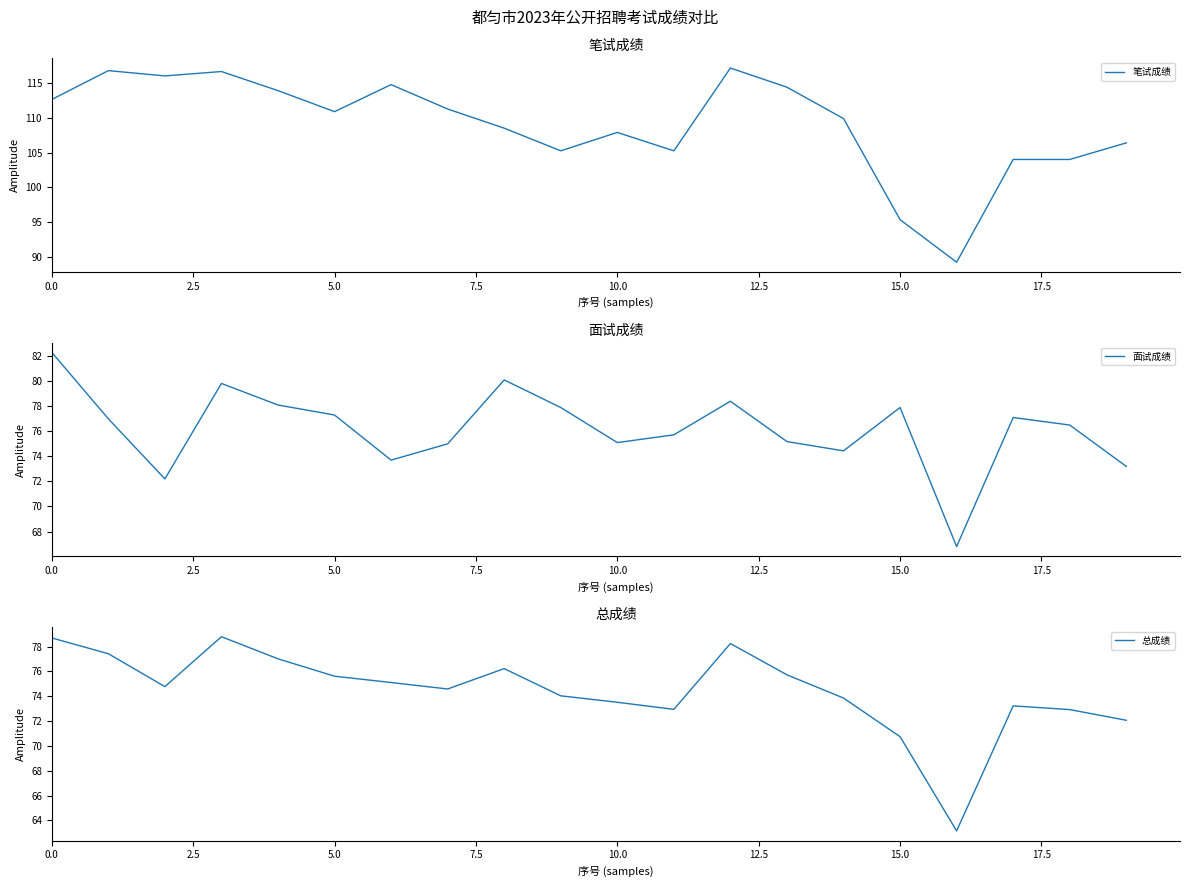

Rank the series at 11 from highest to lowest value.

笔试成绩, 面试成绩, 总成绩